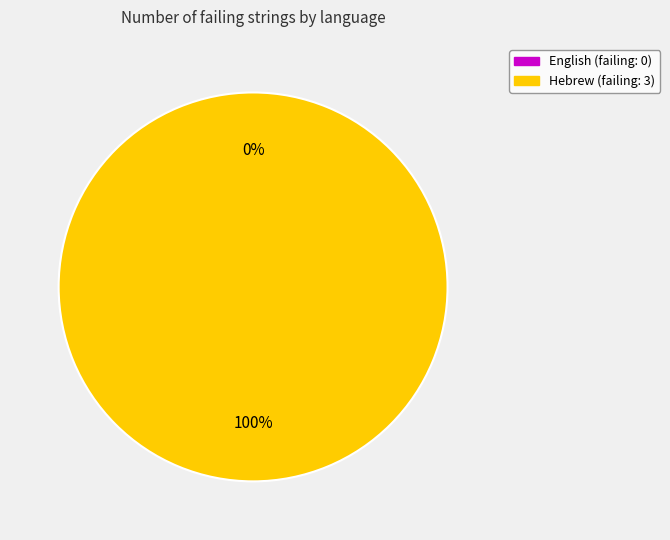

Is it true that Hebrew is 94% of the pie?

False